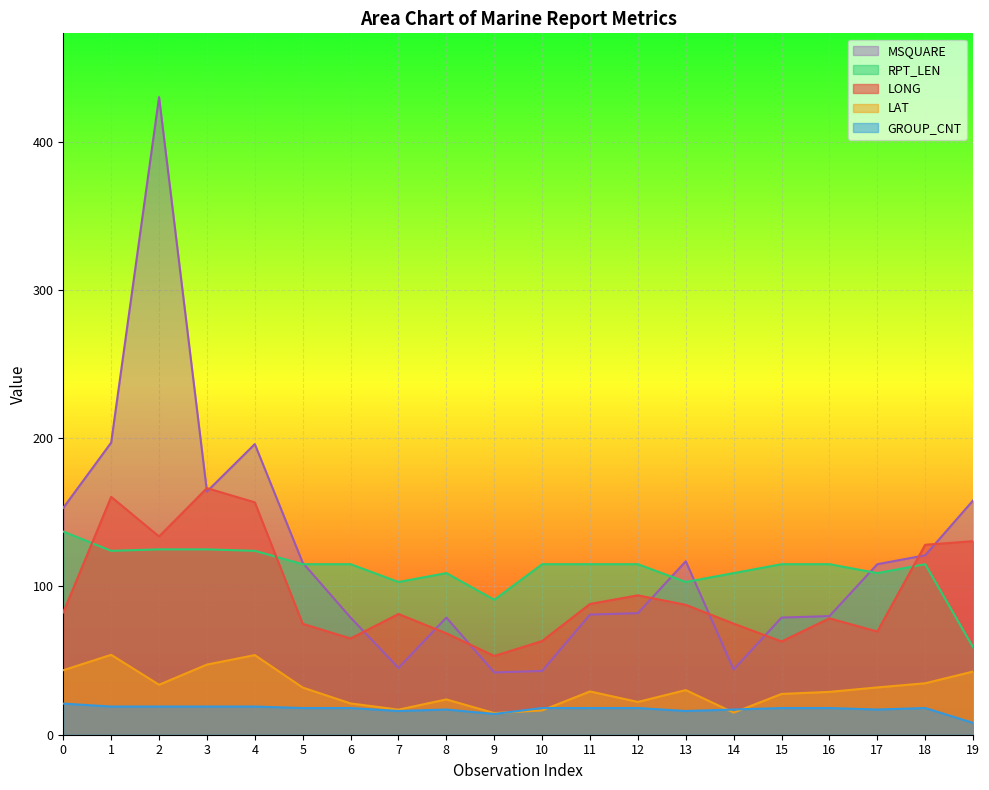

Between 2 and 9, which series saw the biggest shift?

MSQUARE